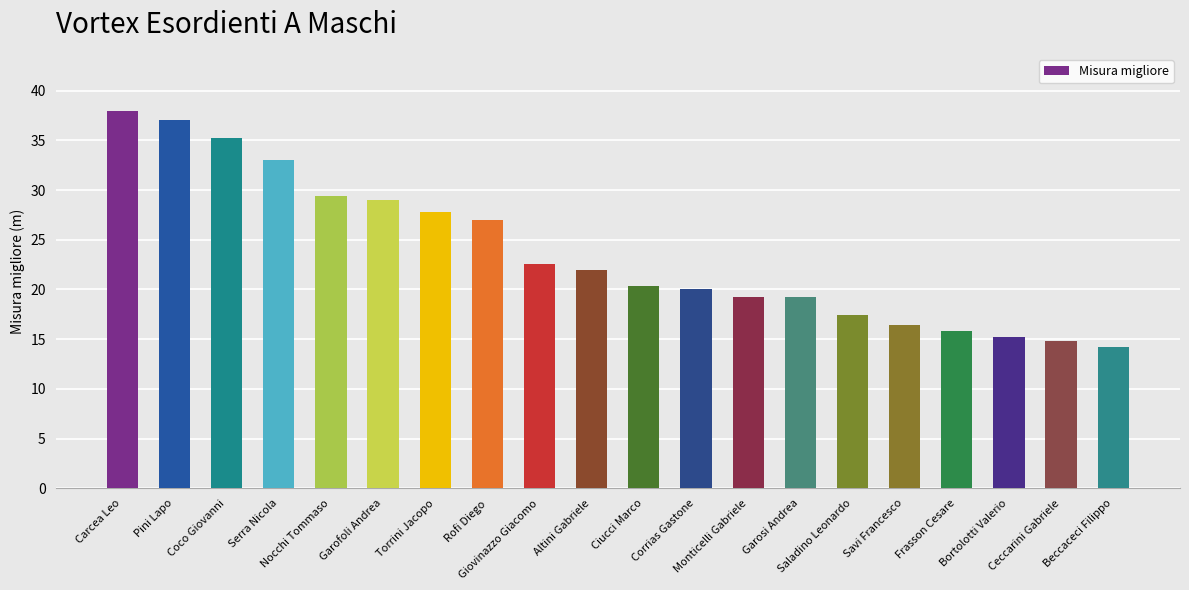

What is the difference between the values at Carcea Leo and Altini Gabriele?

16.0